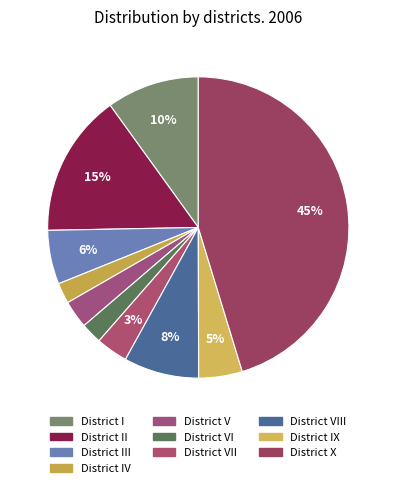

Count the number of slices in the pie.

10